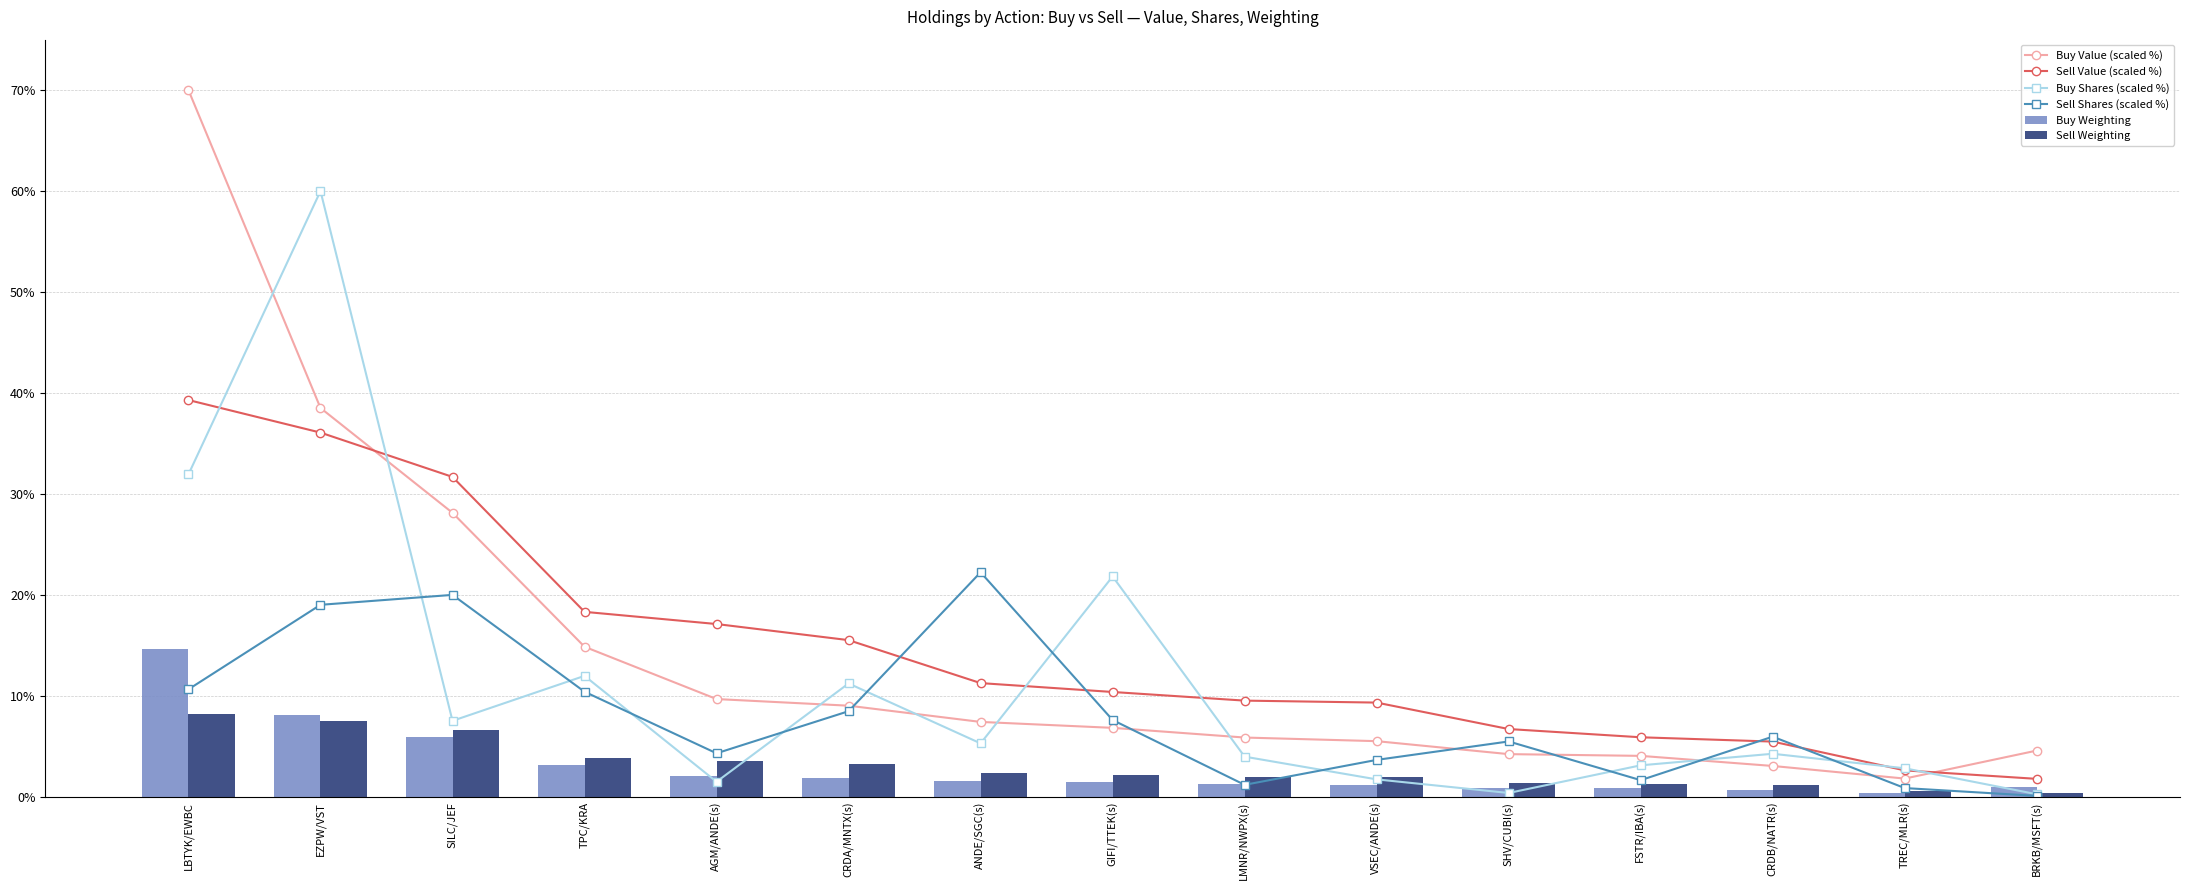

What position from the right is LMNR/NWPX(s)?

7